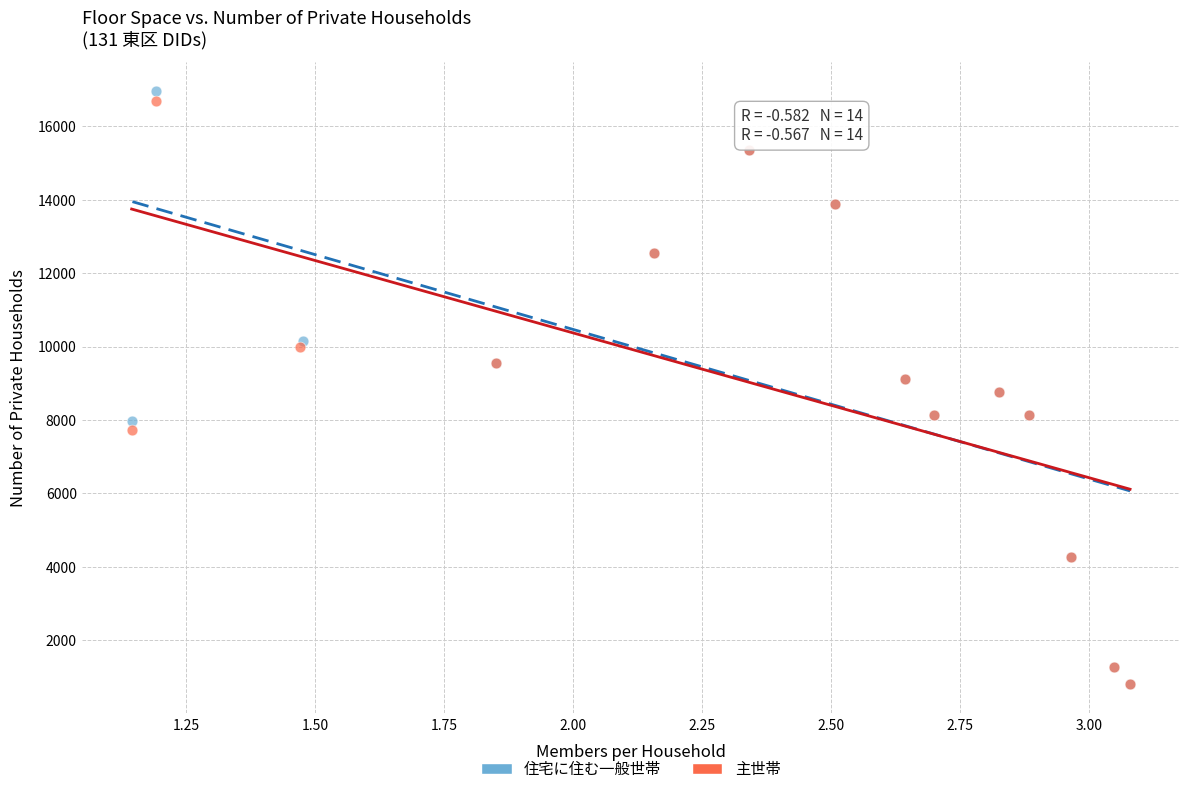

Which series has the widest spread of Y values?

住宅に住む一般世帯